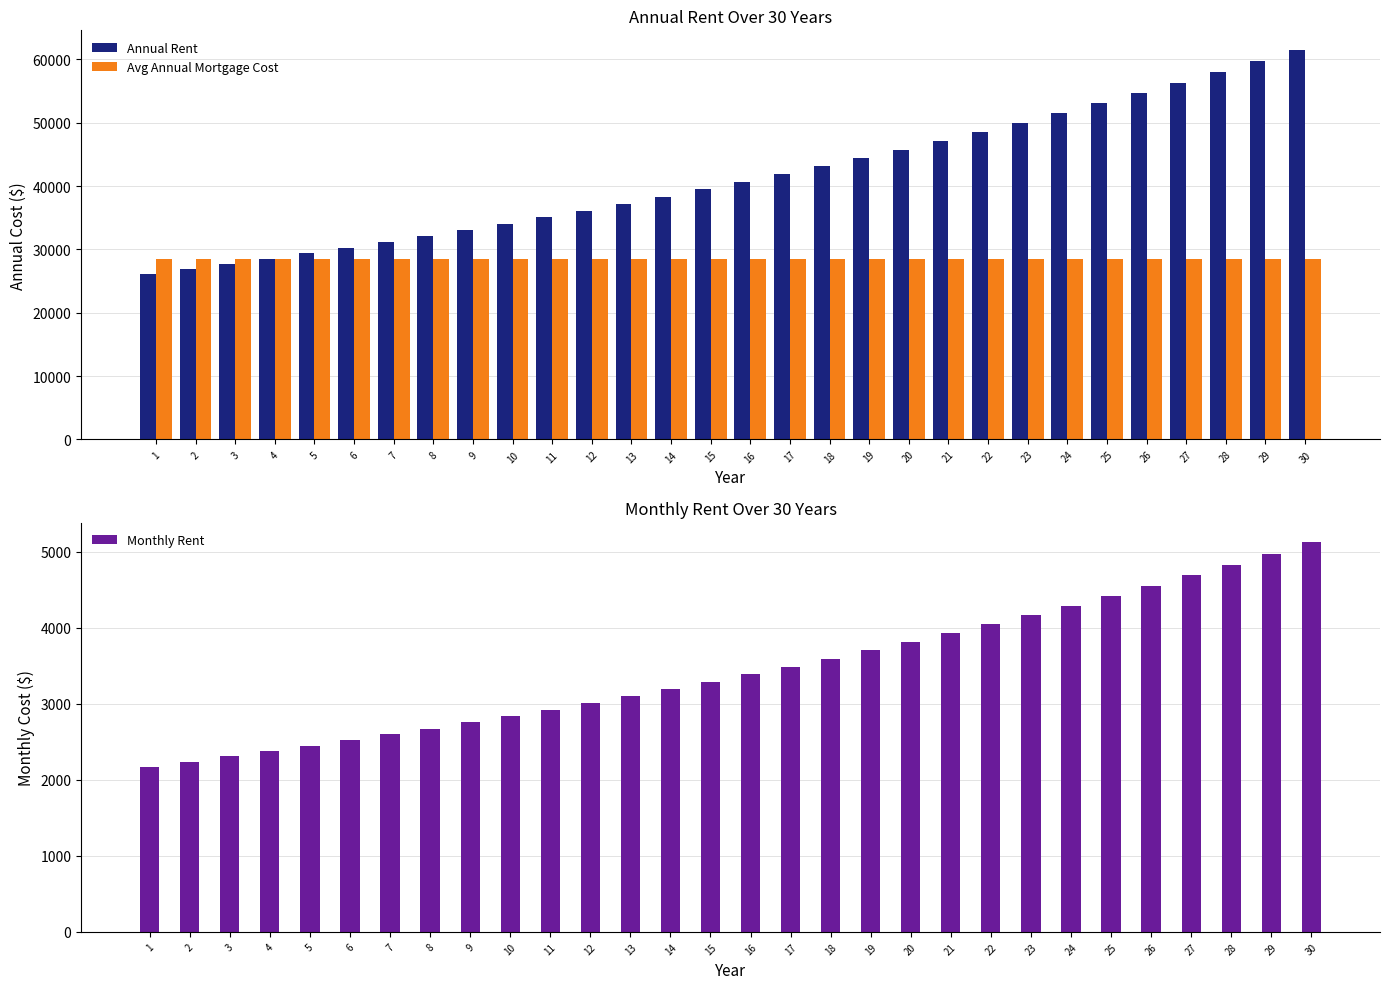

What is the approximate value of Monthly Rent at 26?

4554.1